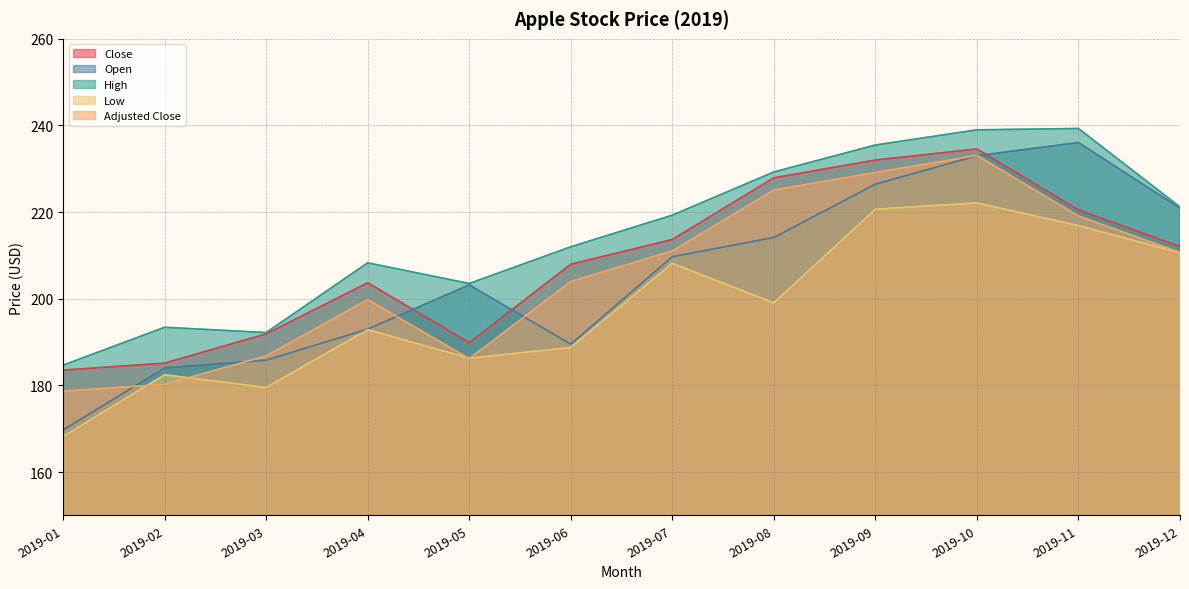

How many interior local valleys does the High series have?

2